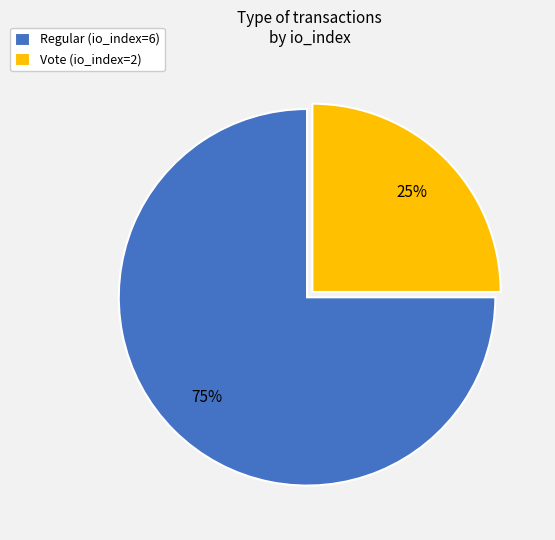

What is the ratio of the value at Regular (io_index=6) to the value at Vote (io_index=2)?

3.0